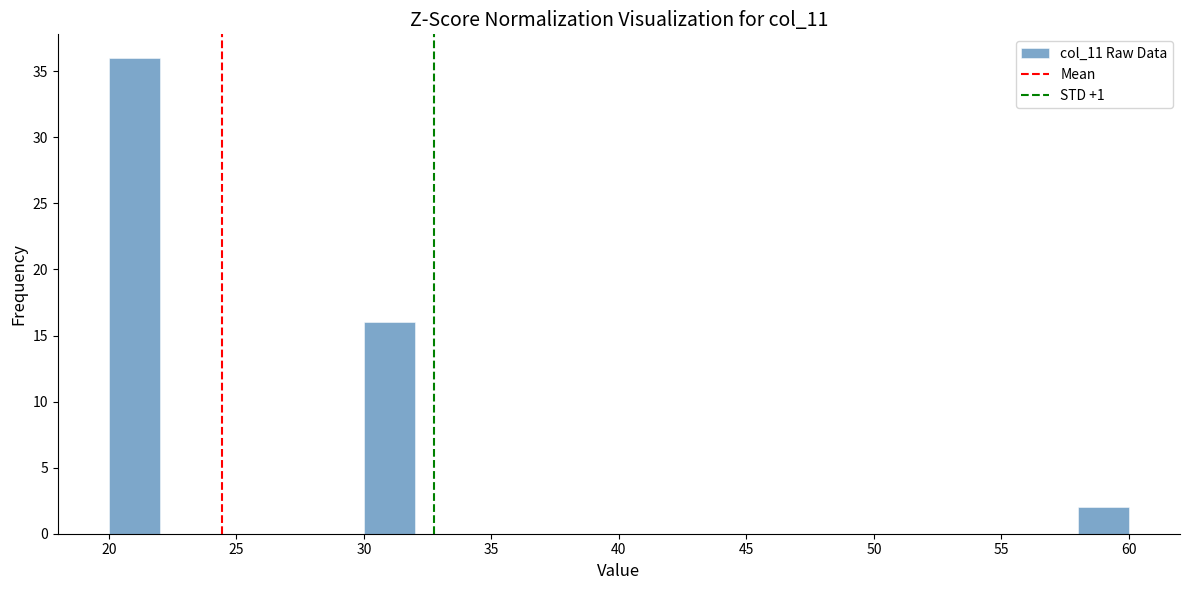

Reading left to right, transcribe this chart: for each bar, give the range it covers on the x-axis and its height. The values are not printed on the chart, so give them approximately, as read against the axis.

20 to 22: 36
22 to 24: 0
24 to 26: 0
26 to 28: 0
28 to 30: 0
30 to 32: 16
32 to 34: 0
34 to 36: 0
36 to 38: 0
38 to 40: 0
40 to 42: 0
42 to 44: 0
44 to 46: 0
46 to 48: 0
48 to 50: 0
50 to 52: 0
52 to 54: 0
54 to 56: 0
56 to 58: 0
58 to 60: 2